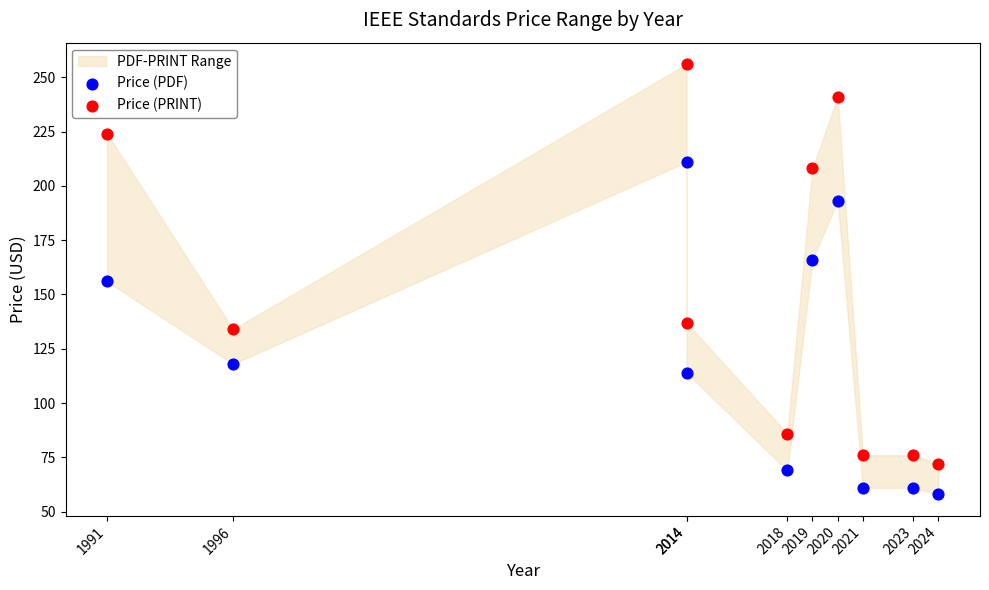

Which series has the largest Y range (max minus min)?

Price (PRINT)